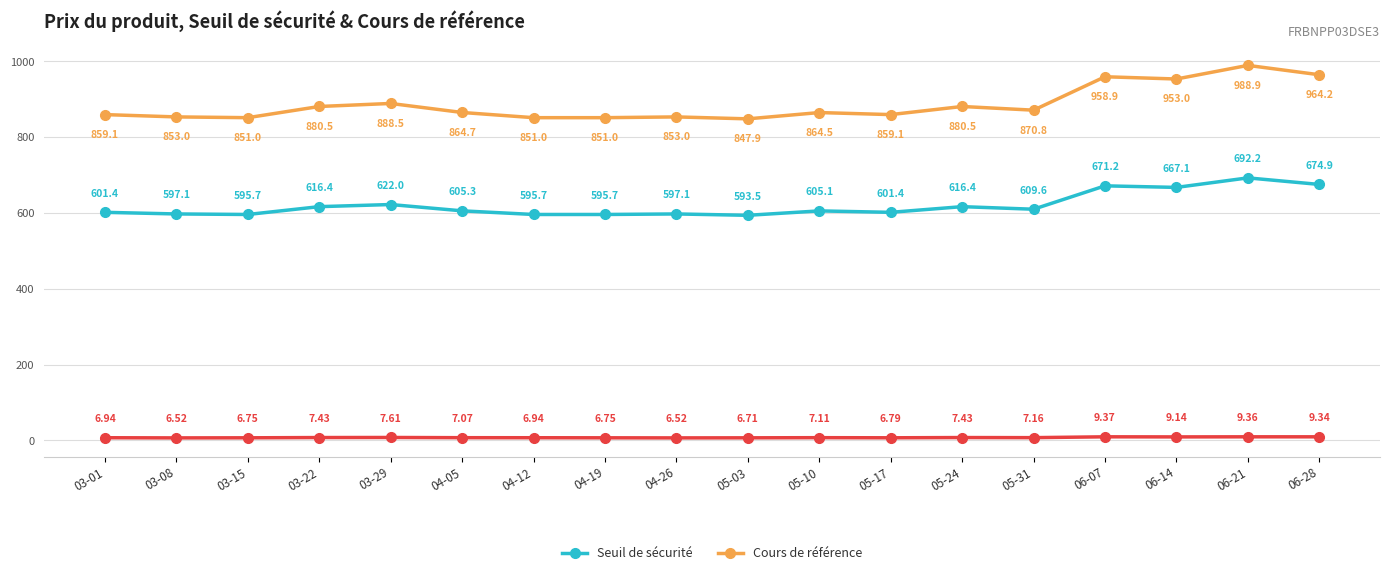

What is the total value across all series at 03-29?

1518.1